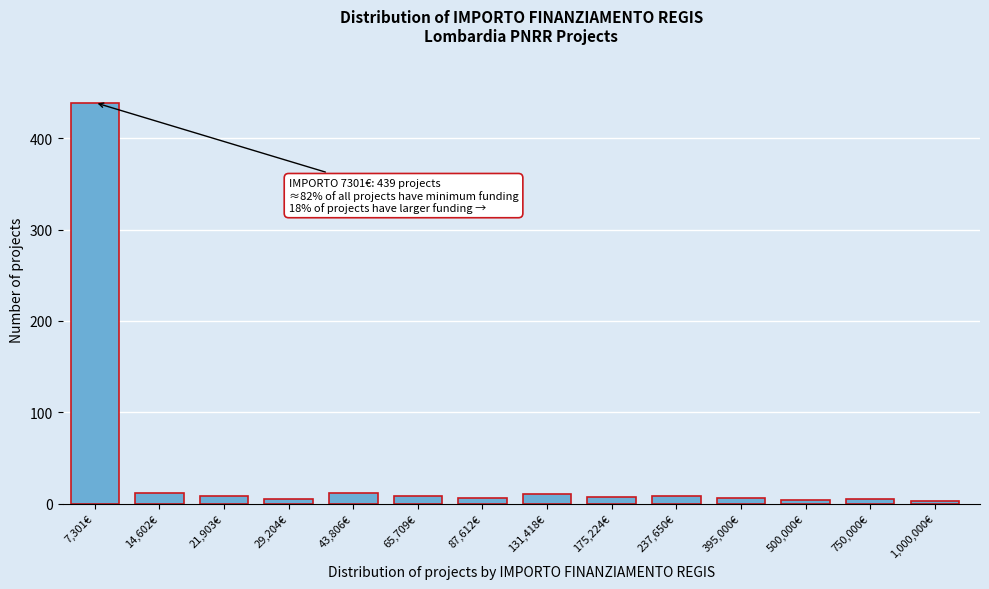

Which category has the highest value across all series?

7,301€